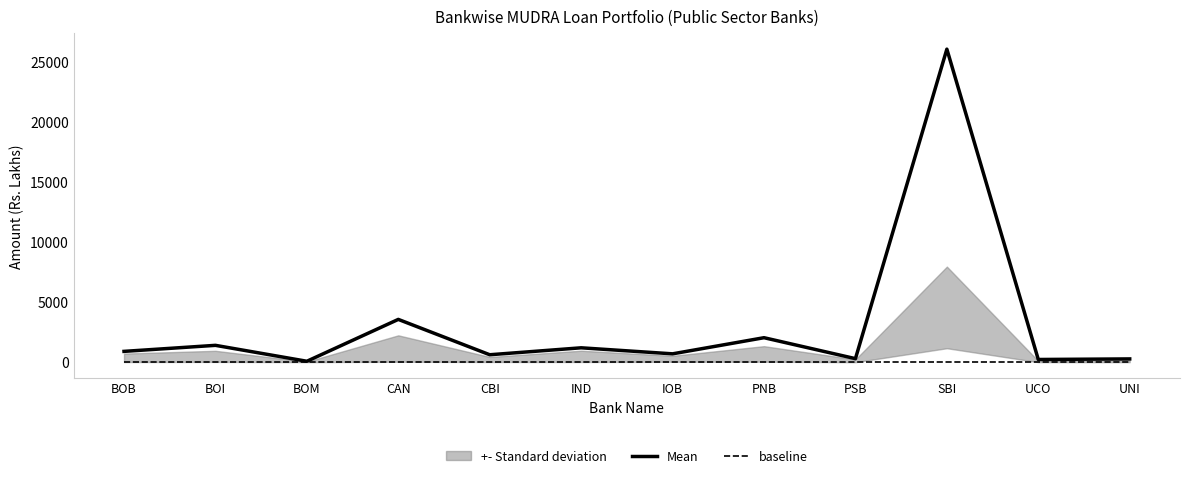

Rank the series by their maximum value, from highest to lowest.

Mean, baseline